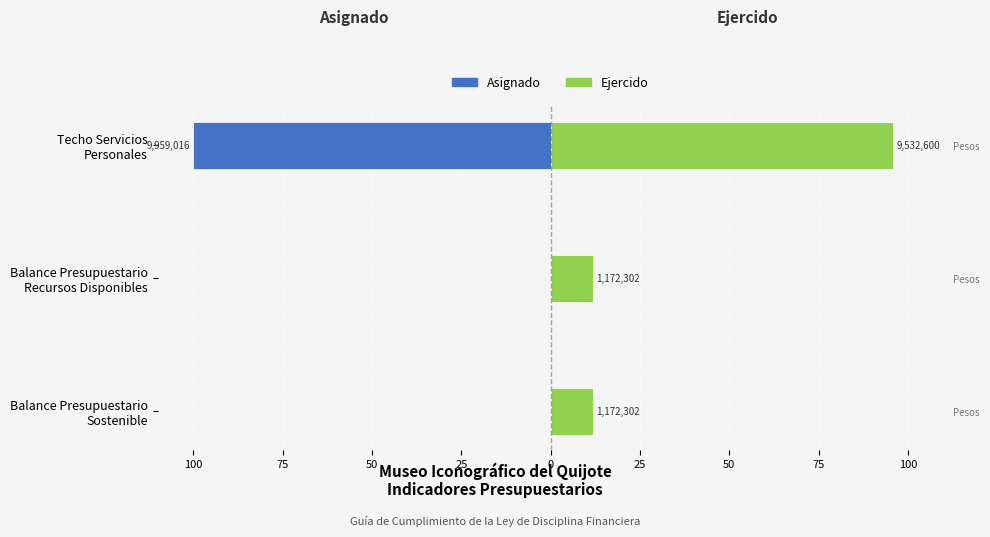

The Ejercido series shows 19.9 at Balance Presupuestario Recursos Disponibles. True or false?

False